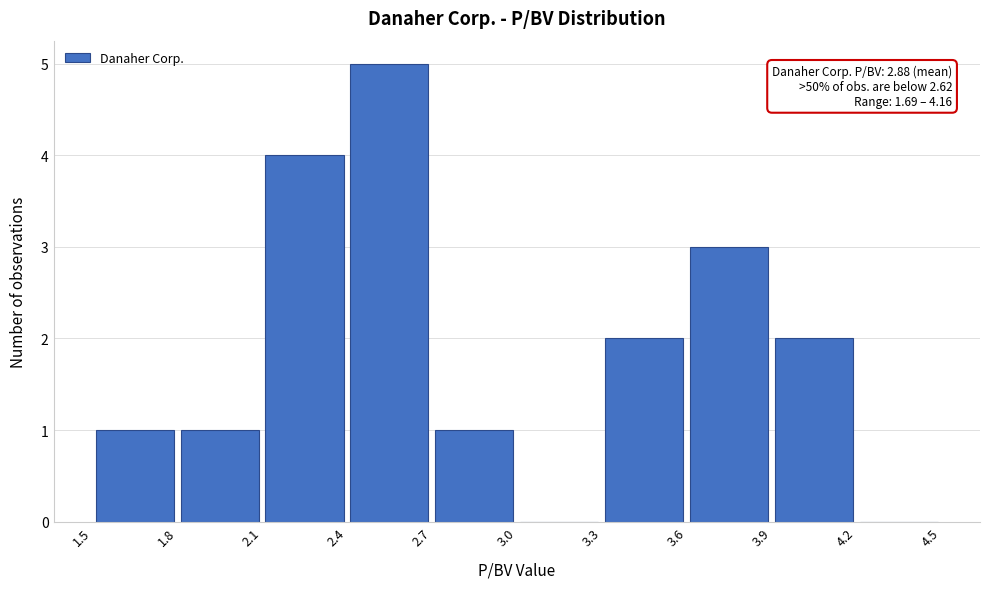

Which range on the x-axis has the tallest bar?

2.4 to 2.7